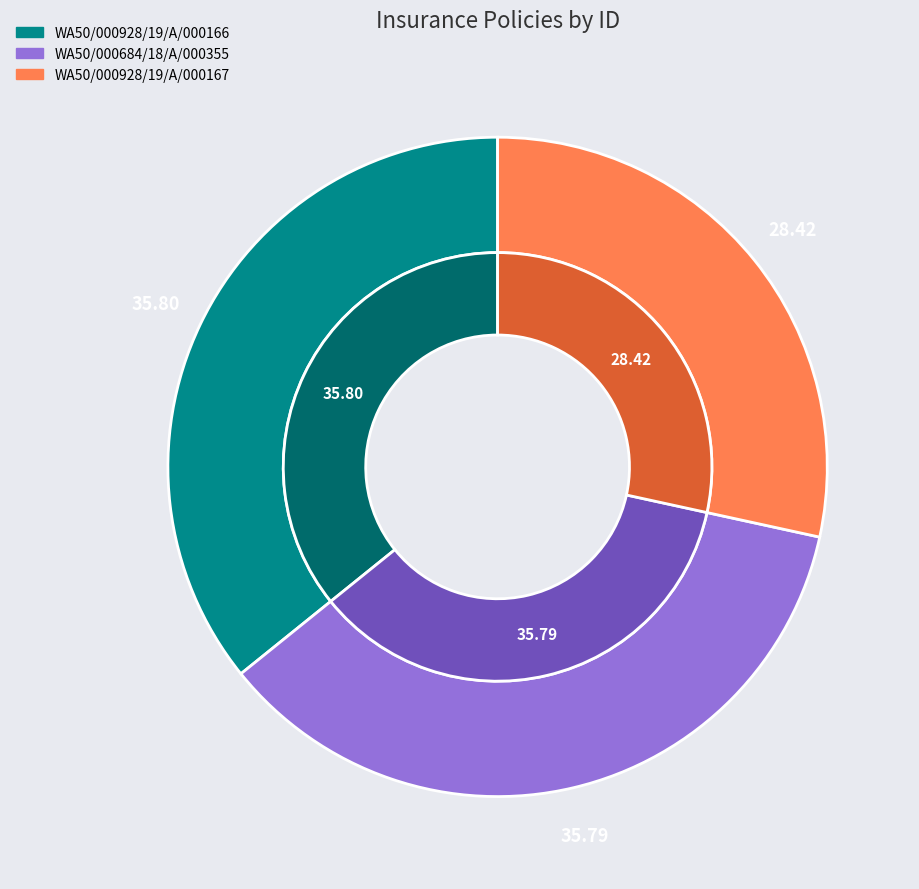

To the nearest percent, what is the combined percentage of WA50/000928/19/A/000166 and WA50/000684/18/A/000355?

72%